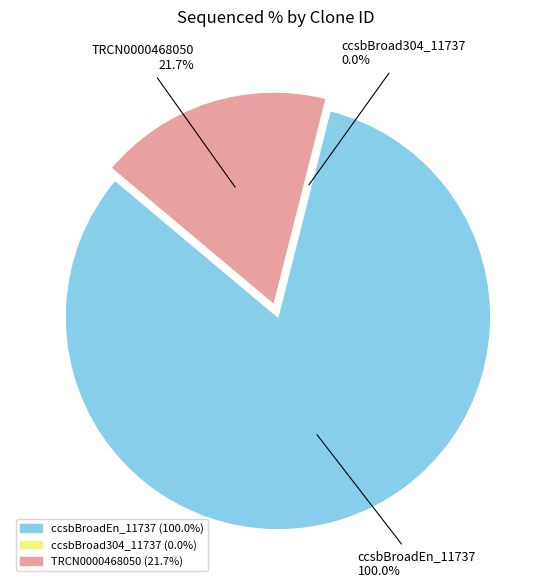

What is the largest slice in the pie chart?

ccsbBroadEn_11737